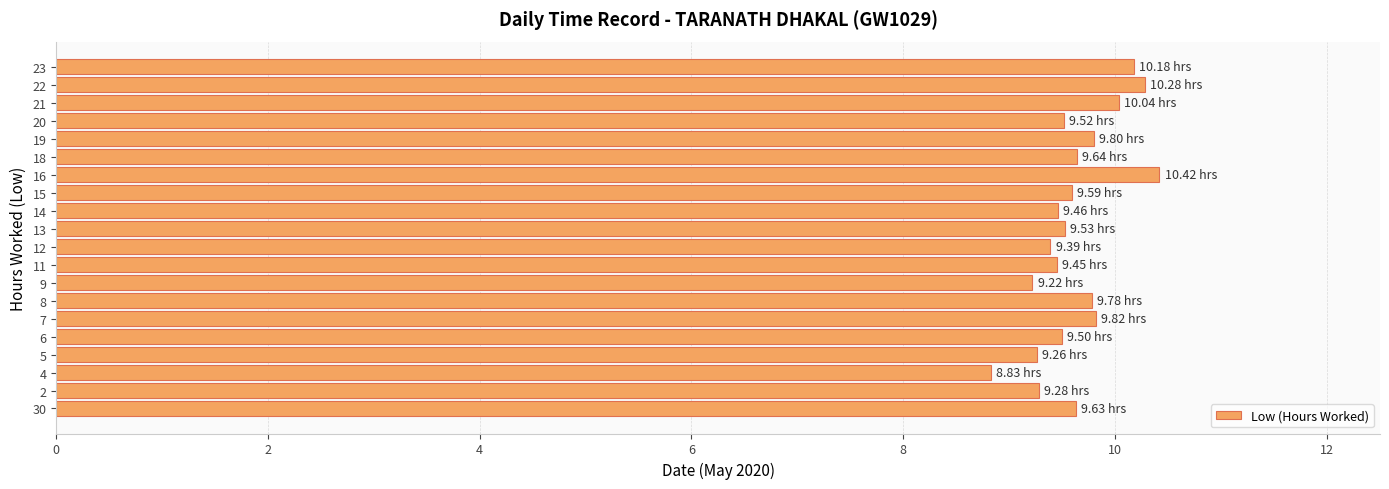

Approximately how many times larger is the value at 13 compared to 14?

1.0